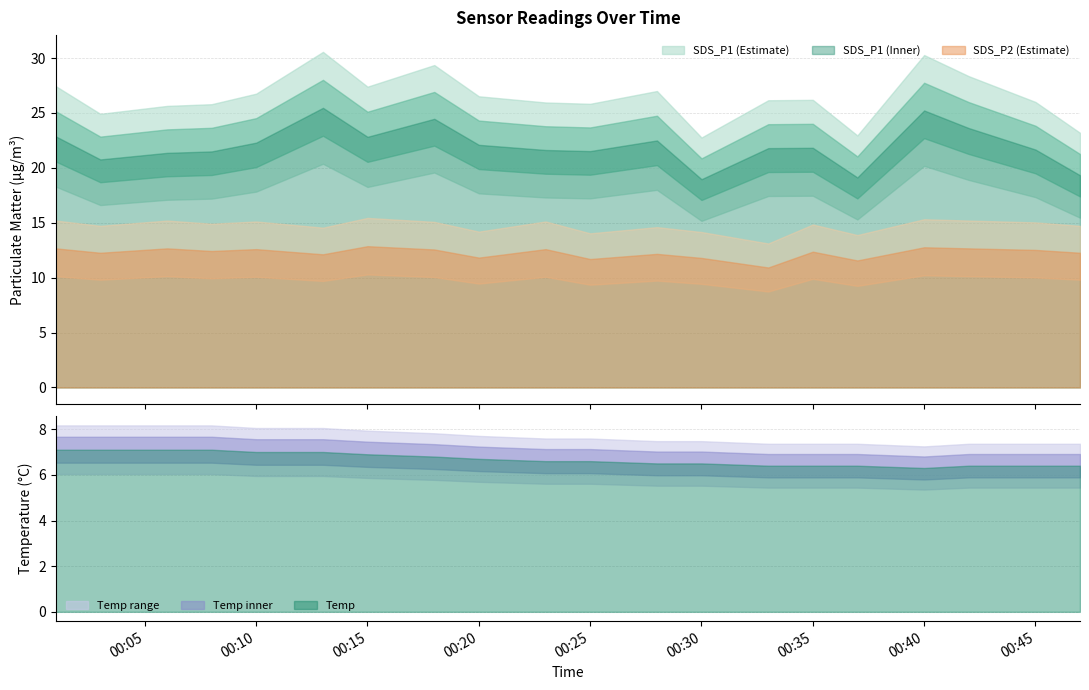

True or false: SDS_P1 and SDS_P2 cross at least once.

False